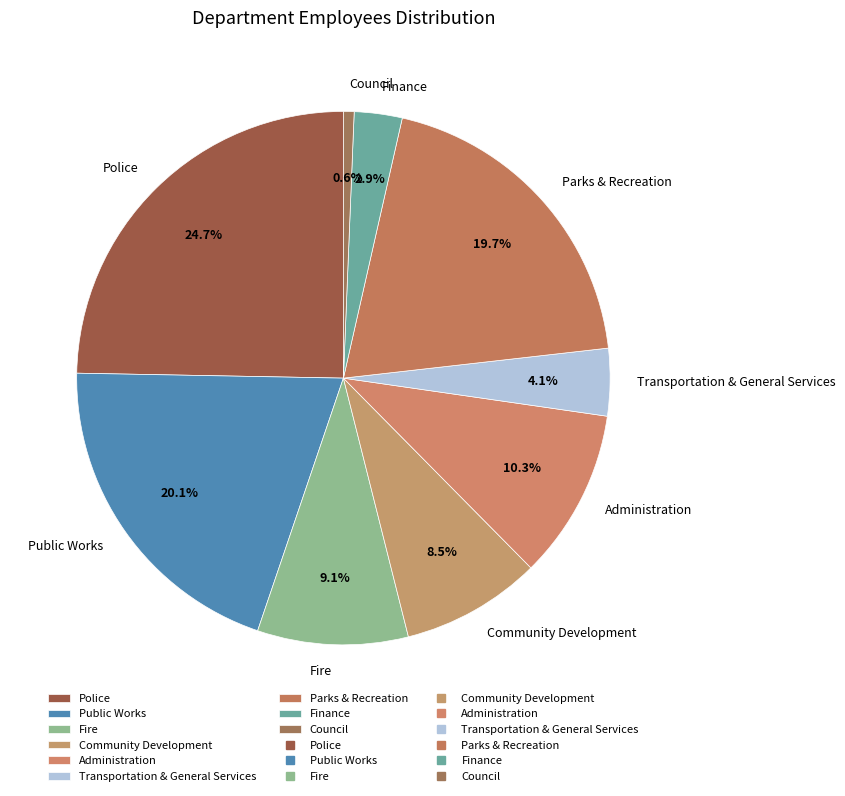

To the nearest percent, what is the difference between the Community Development and Fire slice percentages?

1%